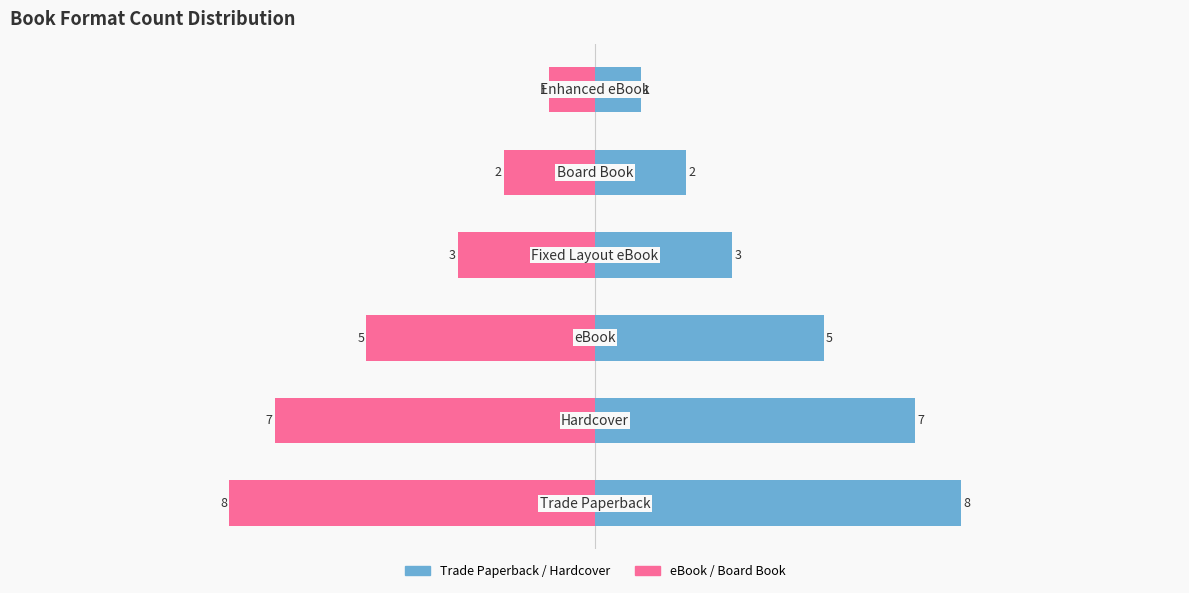

What is the difference between the maximum and second lowest values in the Format Count (Right) series?

6